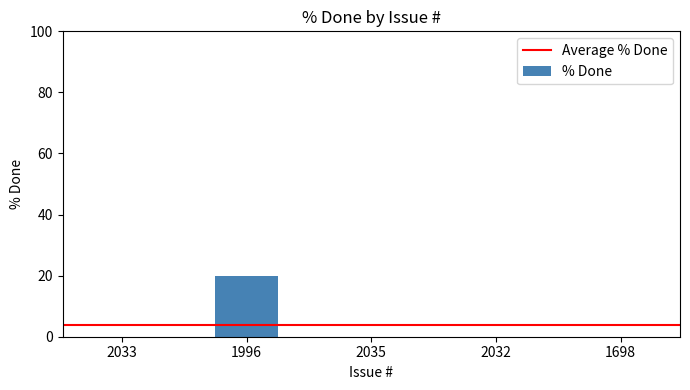

The chart shows a value of 10 at 2035. True or false?

False